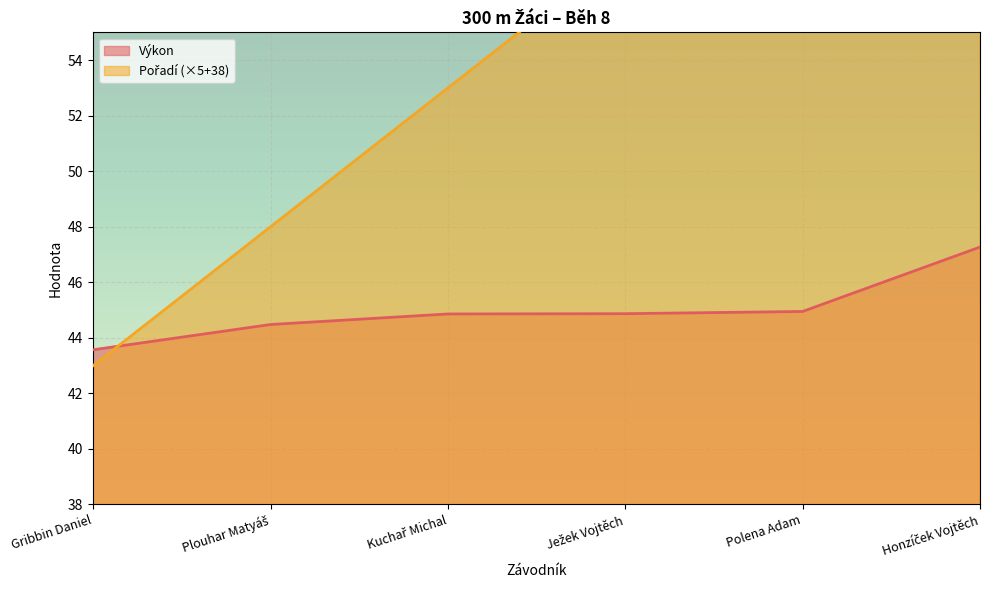

What is the label of the 1st point from the right?

Honzíček Vojtěch